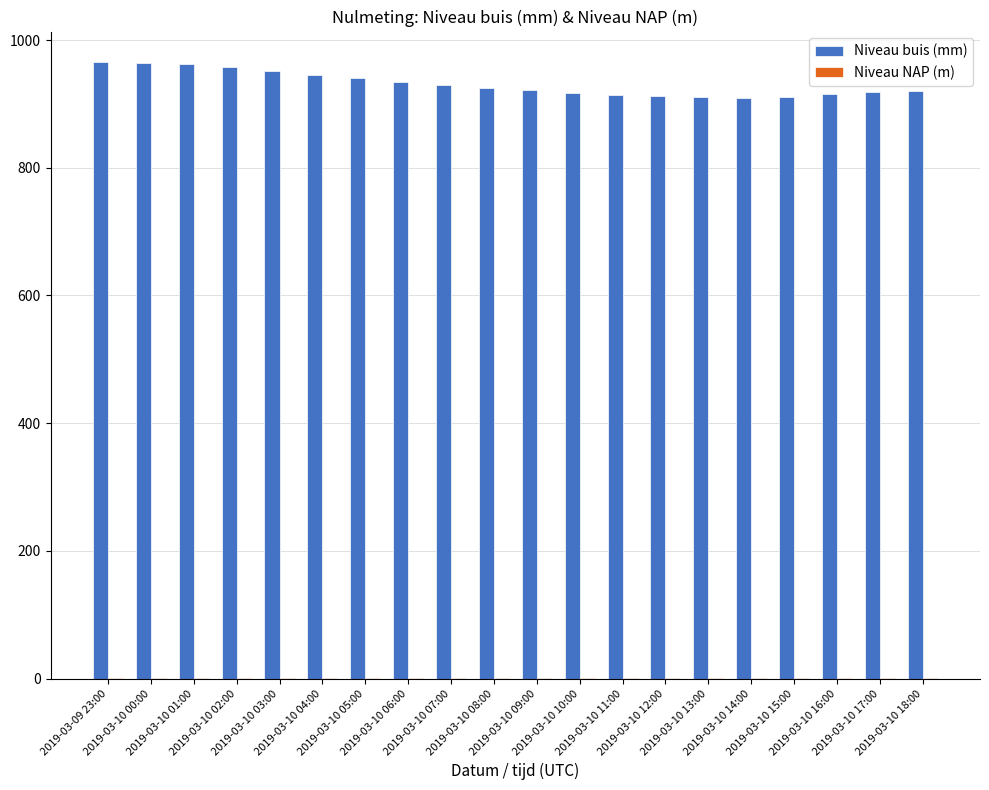

Which series has the largest total across all categories?

Niveau buis (mm)